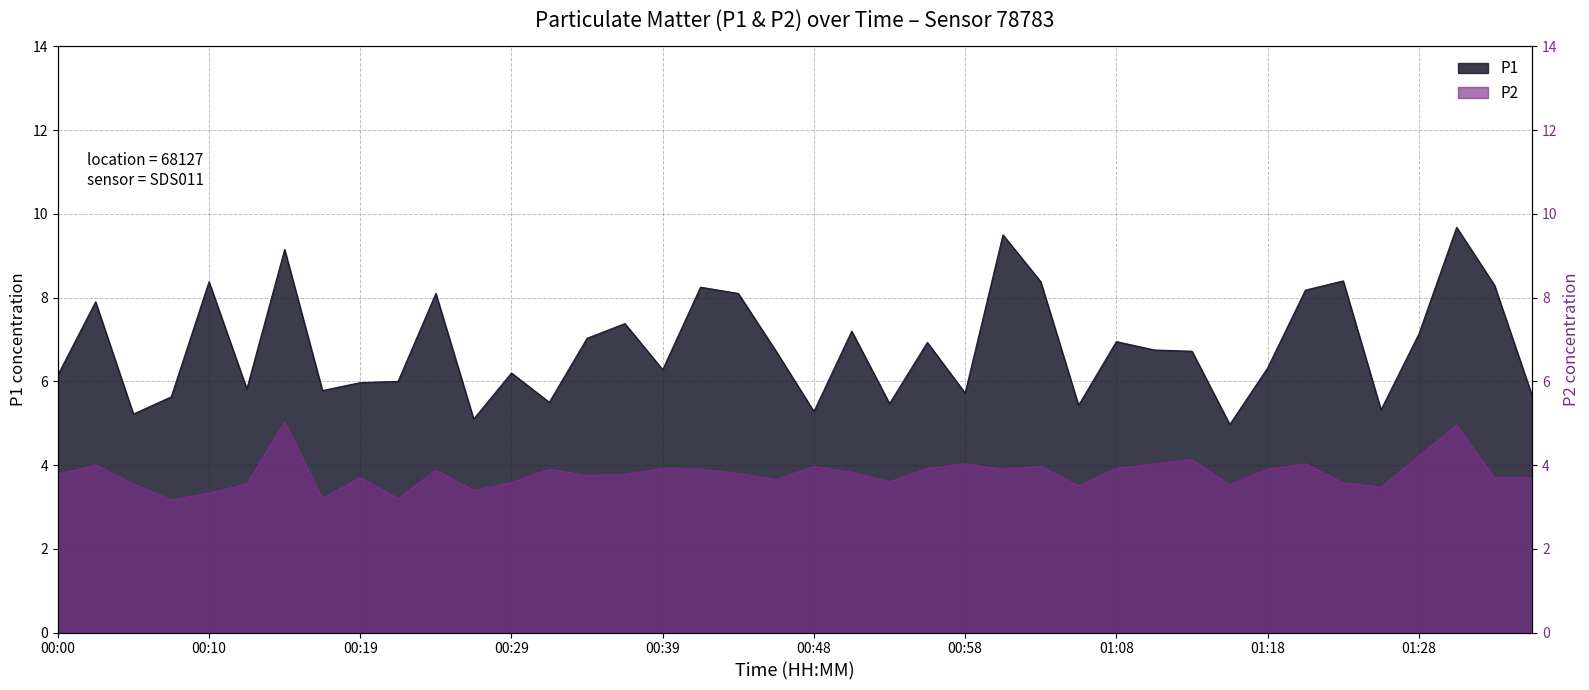

True or false: P1 has a value of 9.2 at 00:19.

False